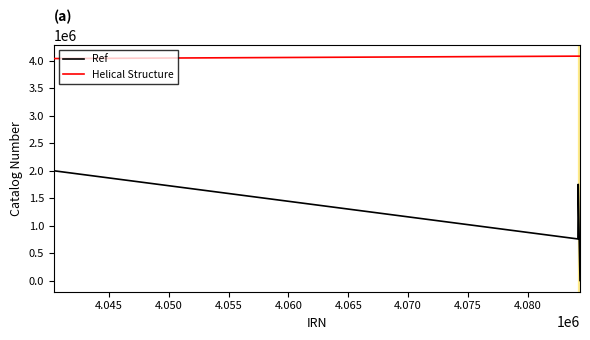

Which series has the largest total across all categories?

Helical Structure